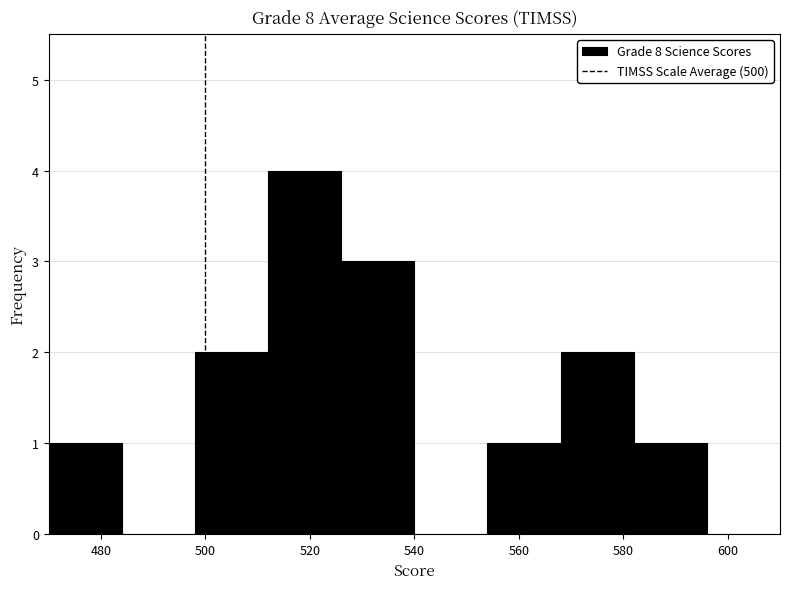

How tall is the bar that spans 582 to 596 on the x-axis? The values are not printed on the chart, so give them approximately, as read against the axis.

1